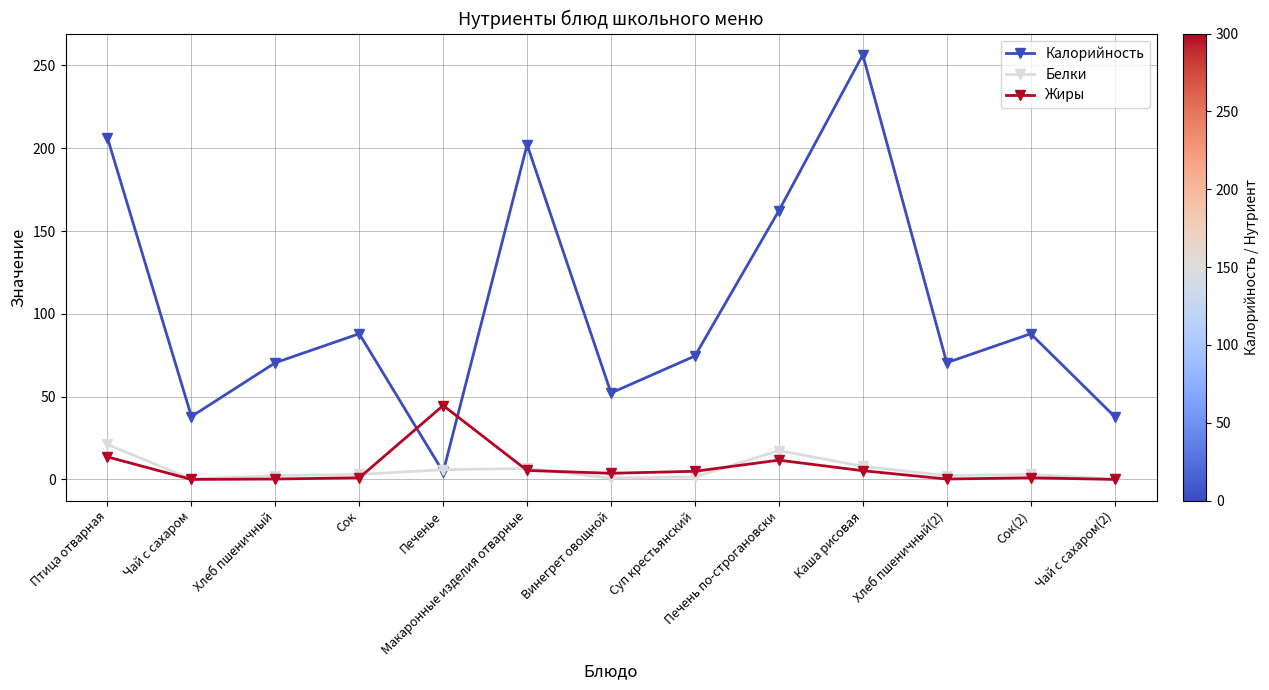

At which label does Калорийность first exceed 74?

Птица отварная